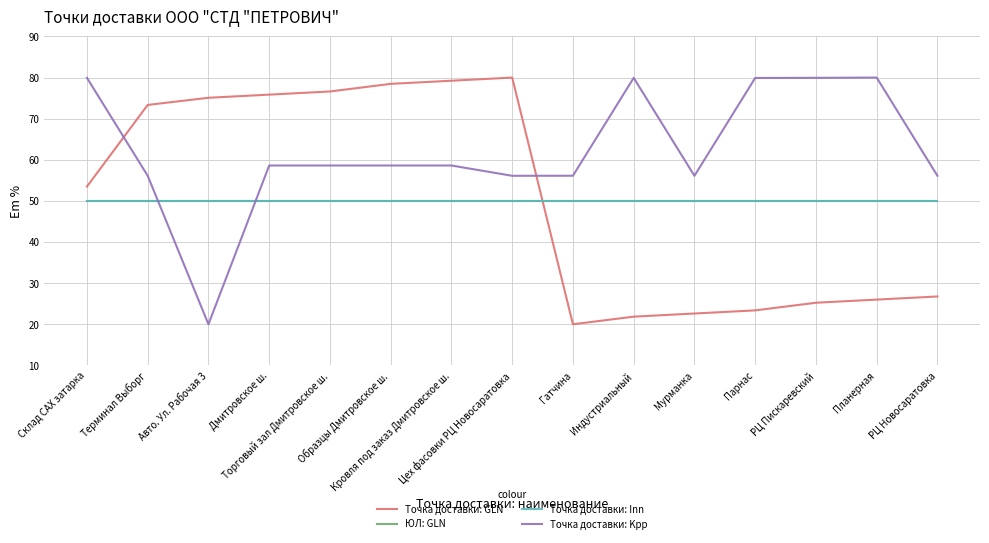

Reading left to right, list all the values displayed in this chart.

Точка доставки: GLN: 53.5	73.3	75.1	75.9	76.6	78.5	79.2	80.0	20.0	21.9	22.6	23.4	25.2	26.0	26.8
ЮЛ: GLN: 50.0	50.0	50.0	50.0	50.0	50.0	50.0	50.0	50.0	50.0	50.0	50.0	50.0	50.0	50.0
Точка доставки: Inn: 50.0	50.0	50.0	50.0	50.0	50.0	50.0	50.0	50.0	50.0	50.0	50.0	50.0	50.0	50.0
Точка доставки: Kpp: 79.9	56.1	20.0	58.6	58.6	58.6	58.6	56.1	56.1	79.9	56.1	79.9	79.9	80.0	56.1